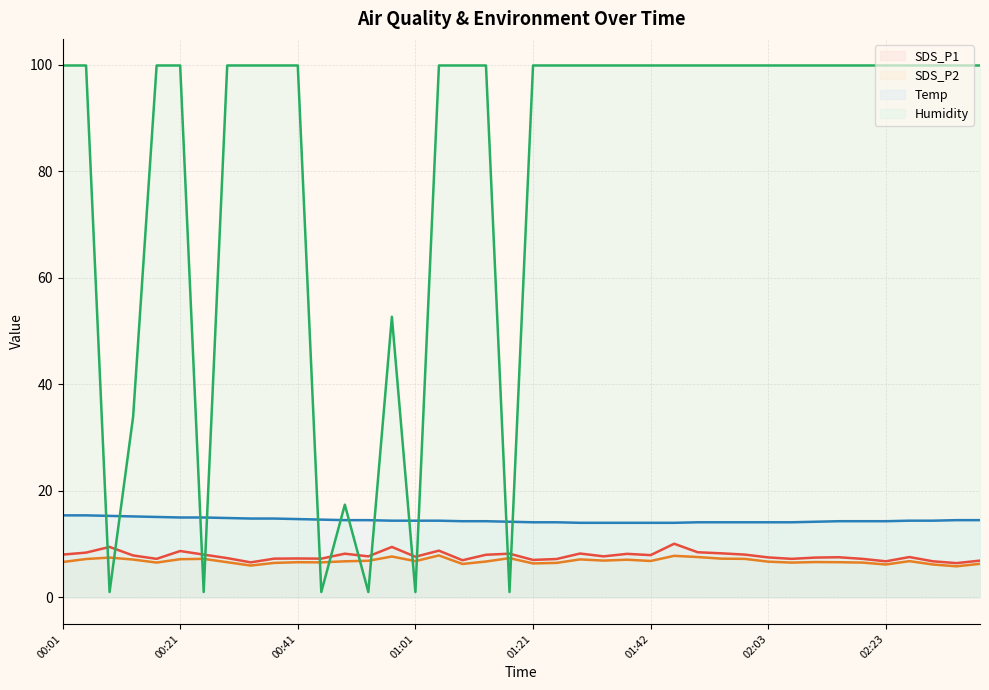

True or false: SDS_P2 (line) and Temp (line) intersect in this chart.

False